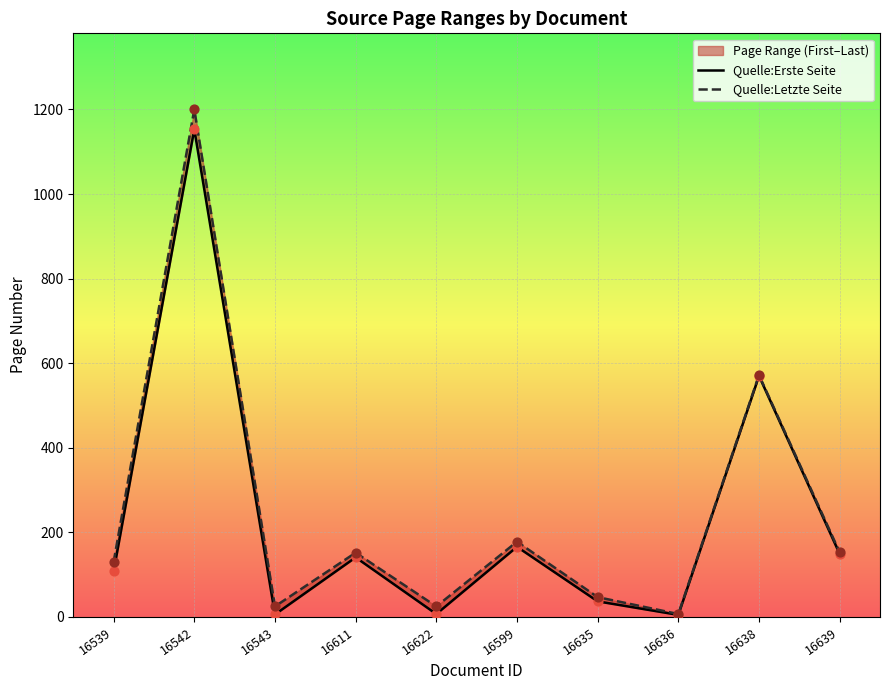

Is the value of Quelle:Erste Seite at 16639 greater than the value of Quelle:Letzte Seite at 16638?

No